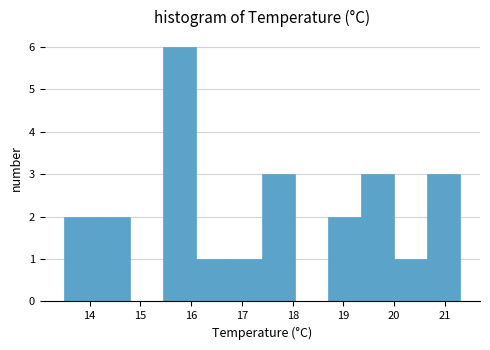

Reading left to right, transcribe this chart: for each bar, give the range it covers on the x-axis and its height. Neither the bar edges nor the heights are printed on the chart, so give them approximately, as read against the axes.

13.50 to 14.15: 2
14.15 to 14.80: 2
14.80 to 15.45: 0
15.45 to 16.10: 6
16.10 to 16.75: 1
16.75 to 17.40: 1
17.40 to 18.05: 3
18.05 to 18.70: 0
18.70 to 19.35: 2
19.35 to 20.00: 3
20.00 to 20.65: 1
20.65 to 21.30: 3